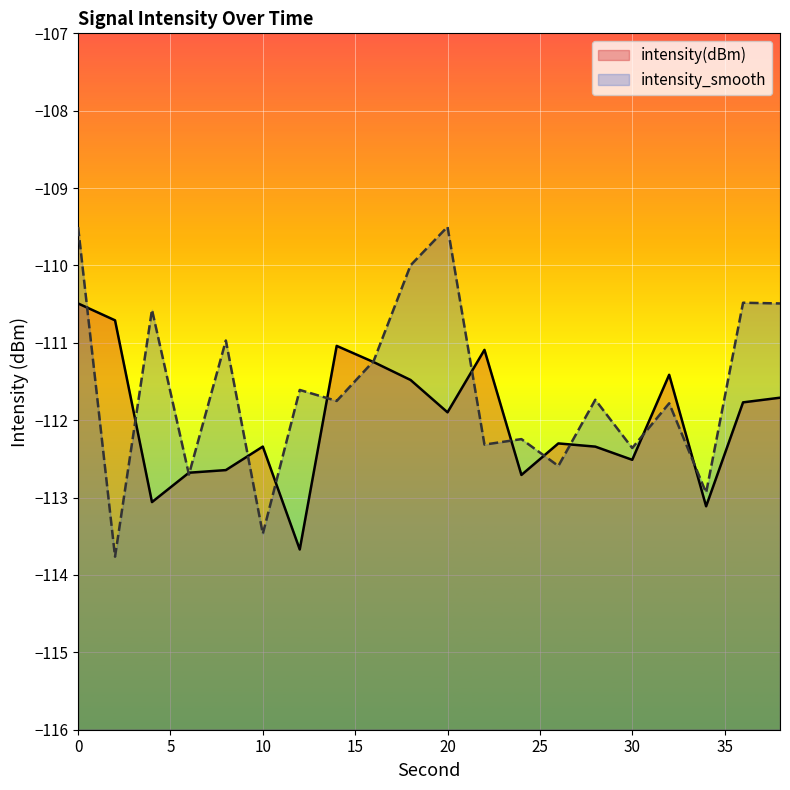

What is the minimum value for intensity_smooth?

-113.8